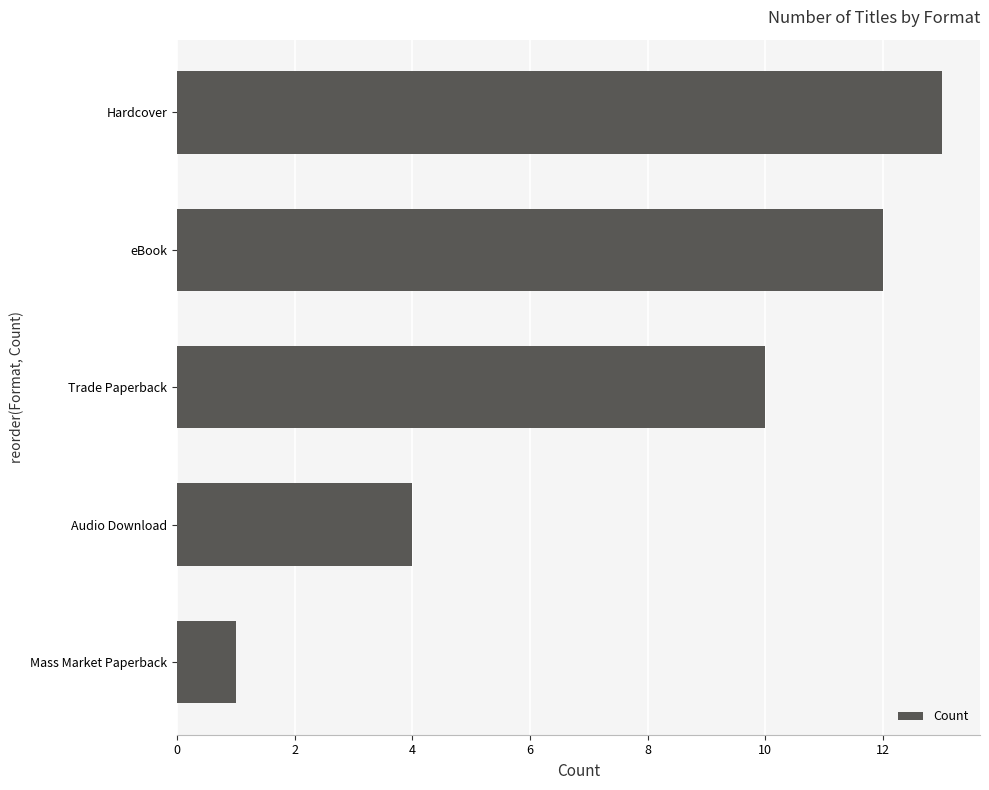

What is the change in value from Audio Download to Hardcover?

+9